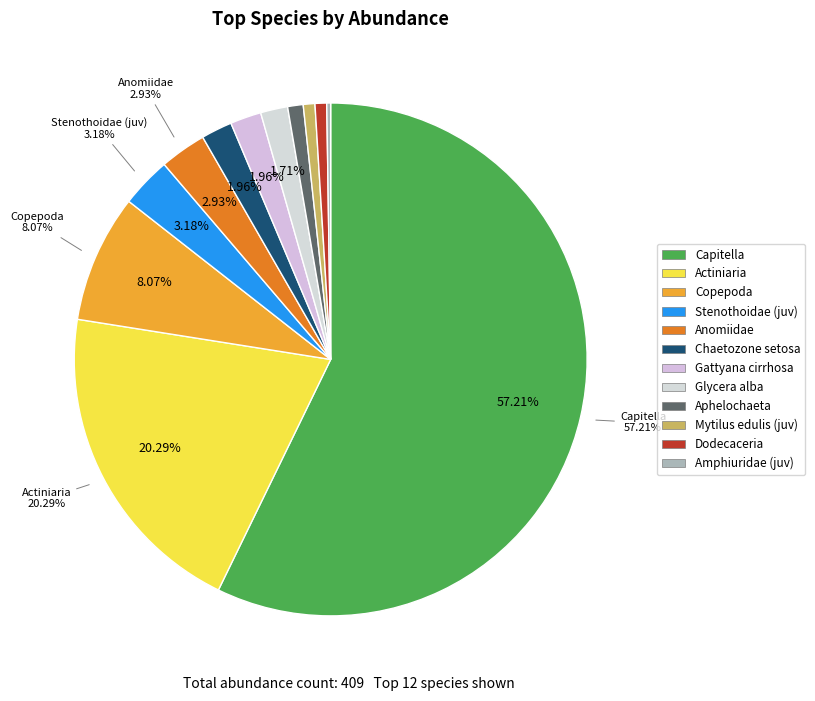

To the nearest percent, what is the difference between the Copepoda and Stenothoidae (juv) slice percentages?

5%